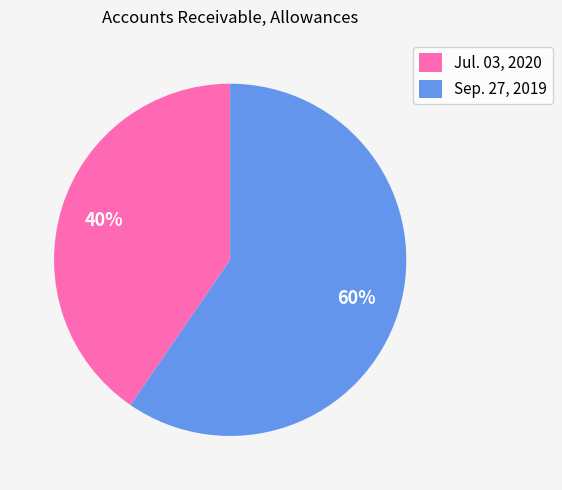

Is Sep. 27, 2019 the majority of the pie?

Yes